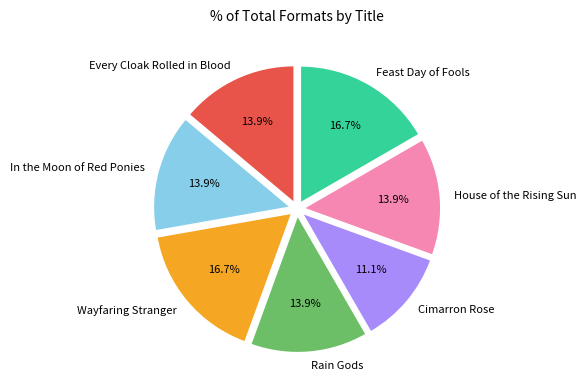

Approximately how many times larger is the value at Wayfaring Stranger compared to Feast Day of Fools?

1.0